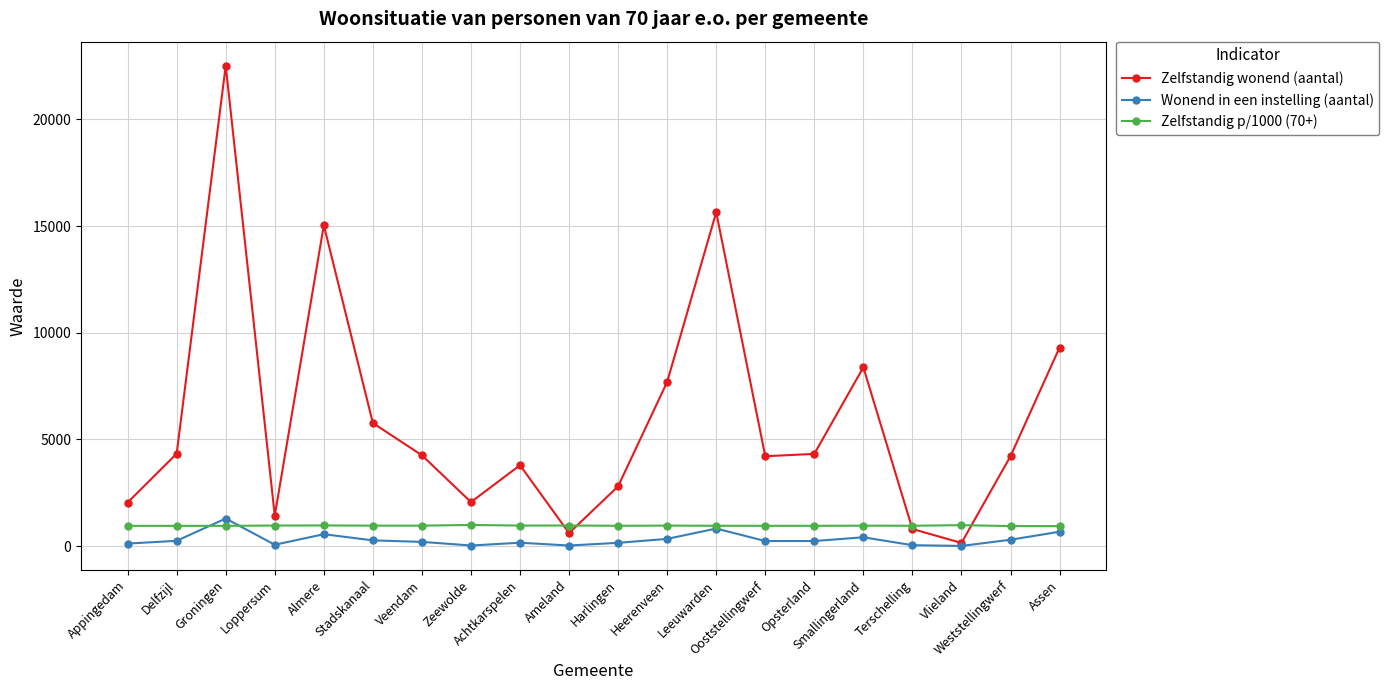

Rank the series by their maximum value, from highest to lowest.

Zelfstandig wonend (aantal), Wonend in een instelling (aantal), Zelfstandig p/1000 (70+)